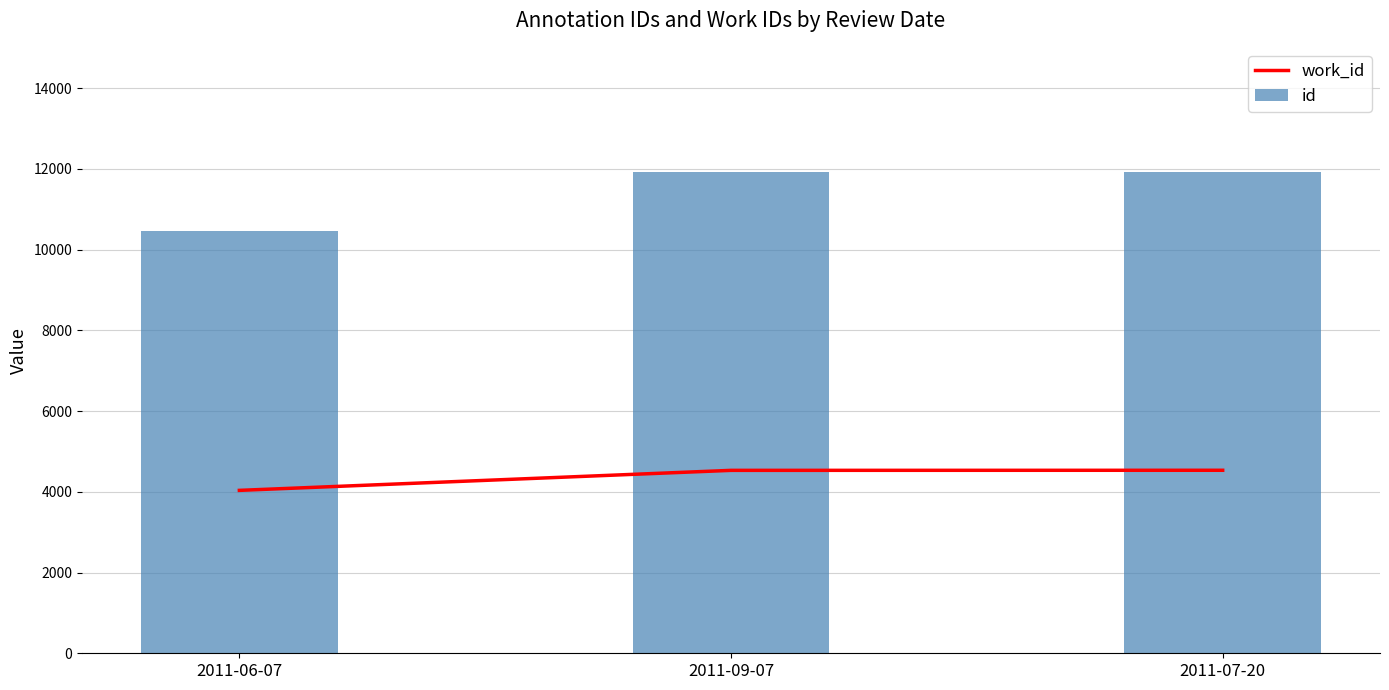

What is the average value of the id series?

11436